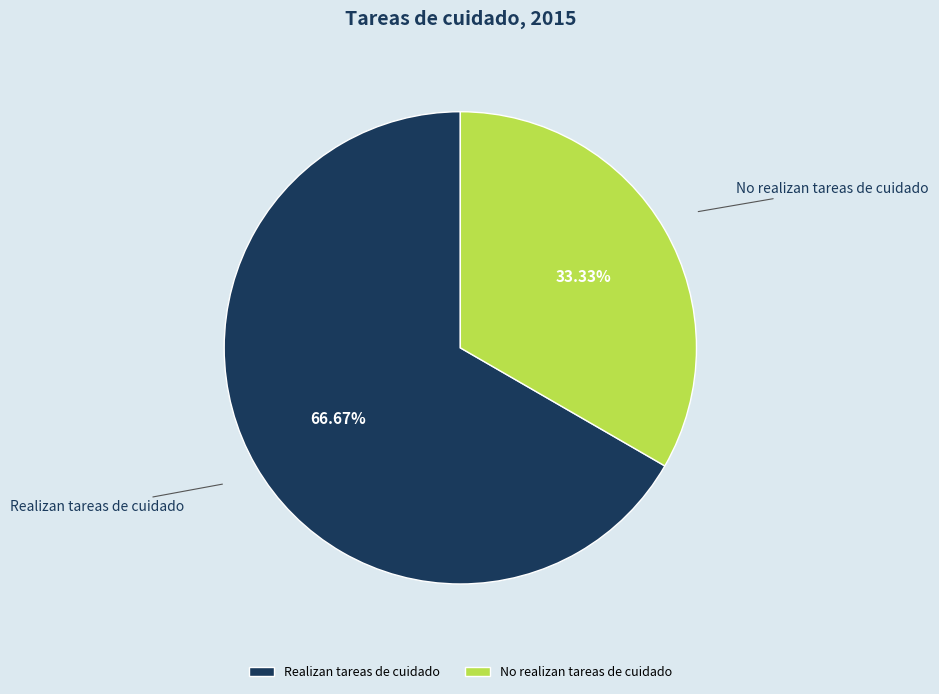

Which category has the smallest portion of the pie?

No realizan tareas de cuidado